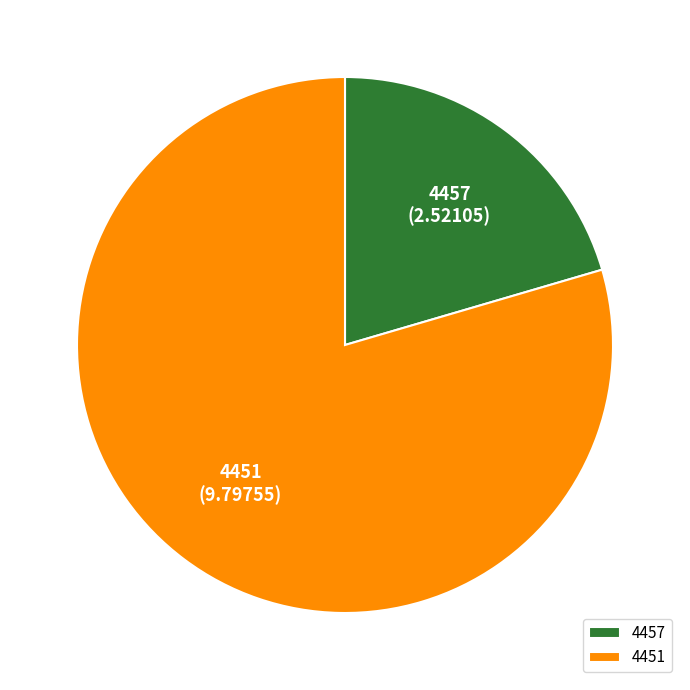

How many segments does this pie chart have?

2